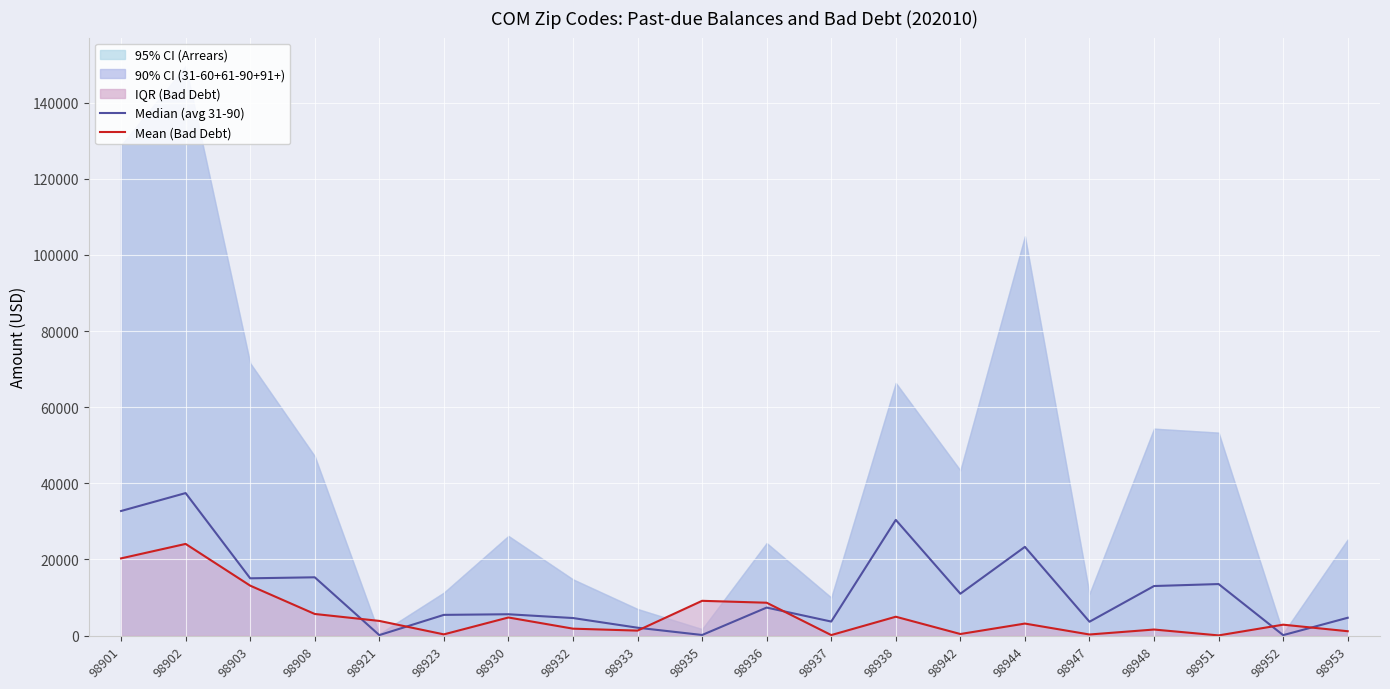

What is the lowest value of the Mean (Bad Debt) series?

27.3